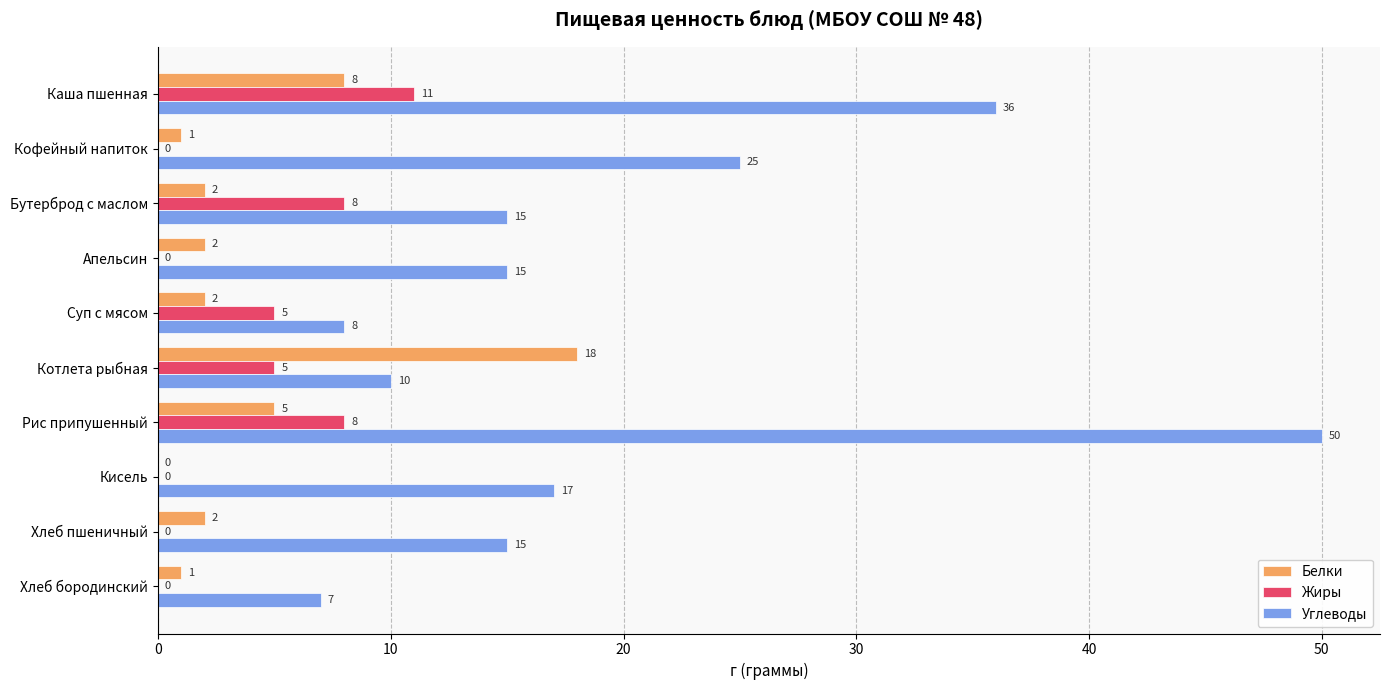

How many values in Белки are above zero?

9